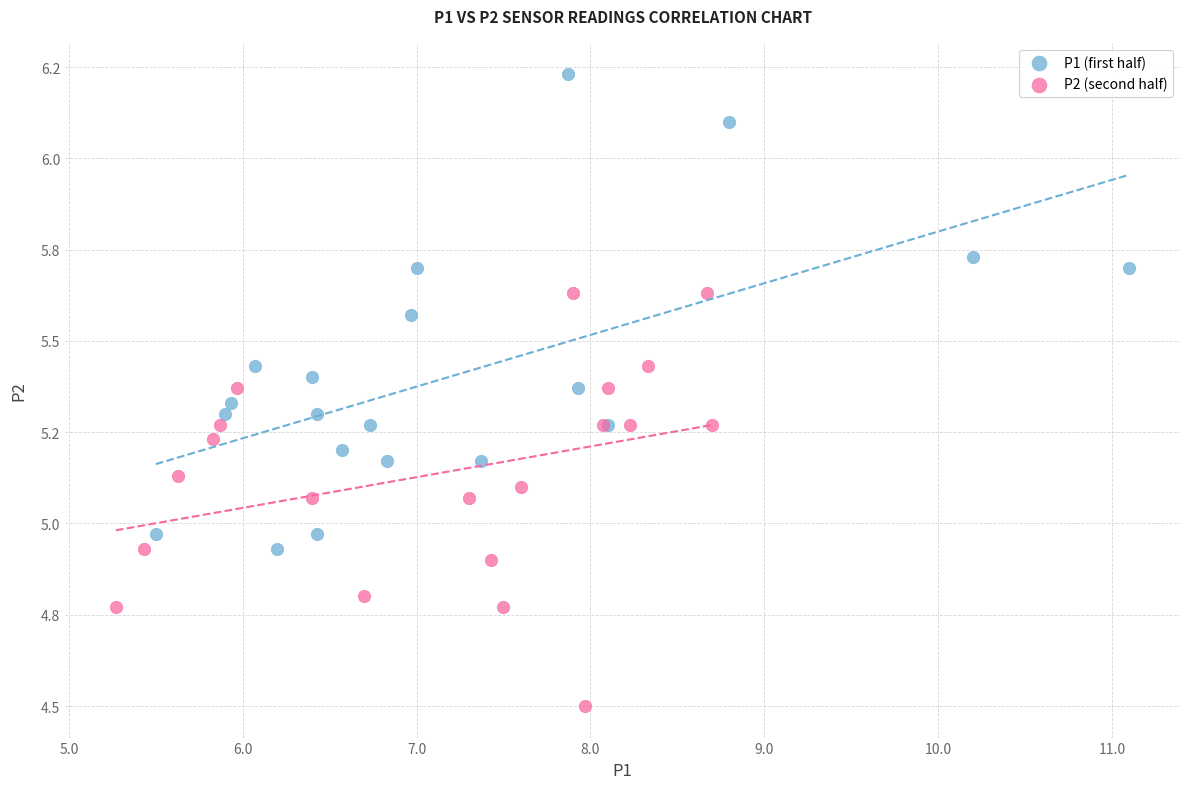

What are all the series names shown in the legend?

P1 (first half), P2 (second half)